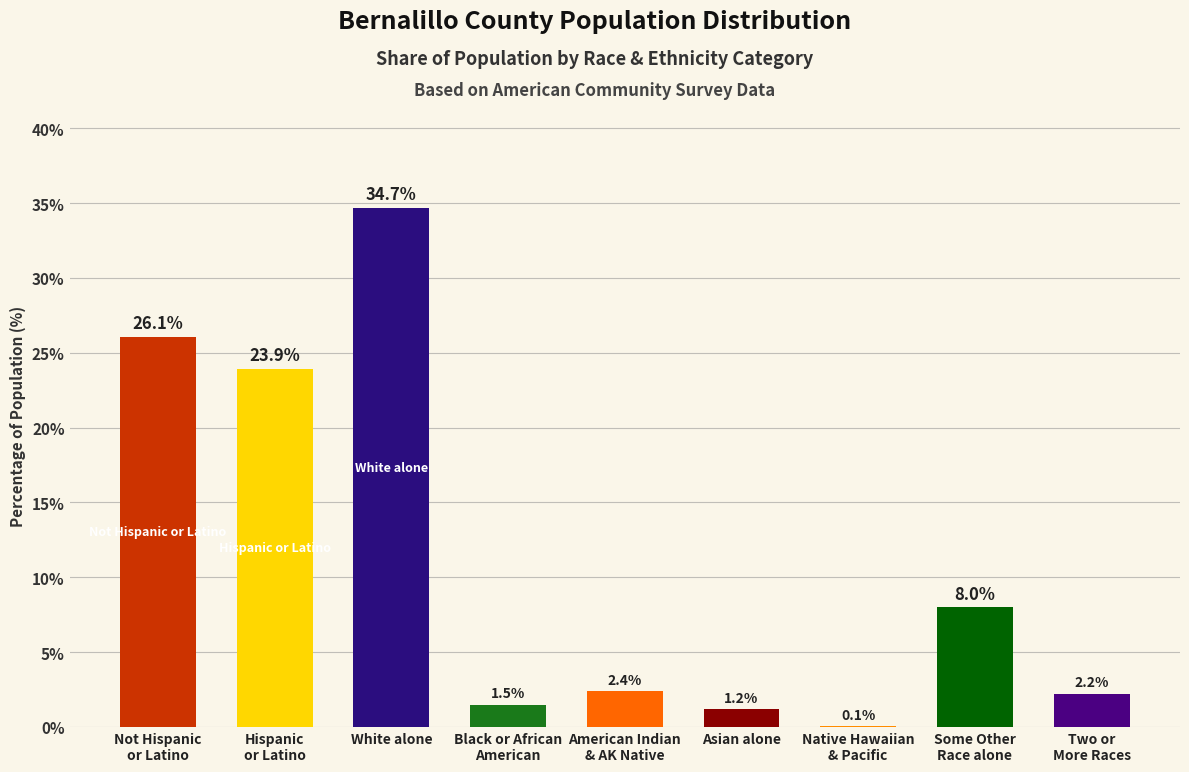

Which category has the highest value across all series?

White alone